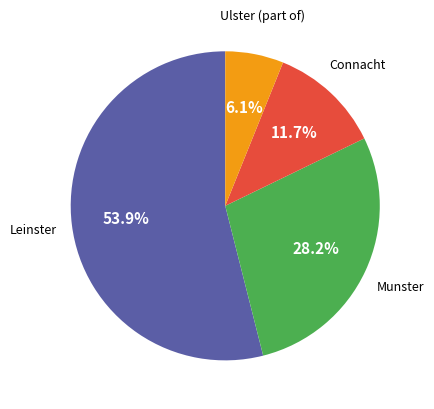

Does any single category account for the majority?

Yes